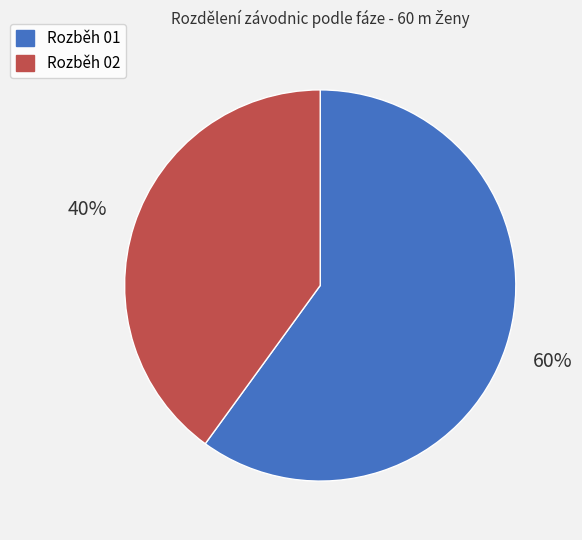

To the nearest percent, what percentage of the pie is Rozběh 02?

40%